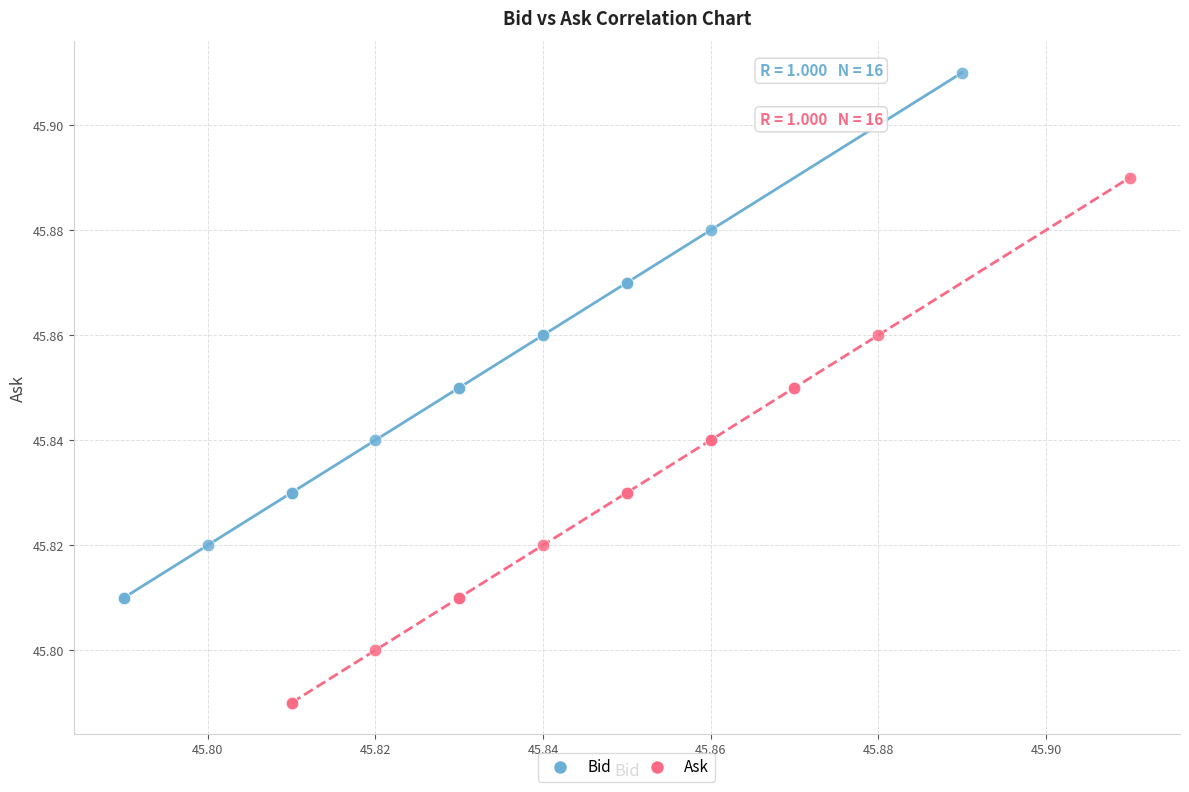

Which series contains the highest Y value?

Bid